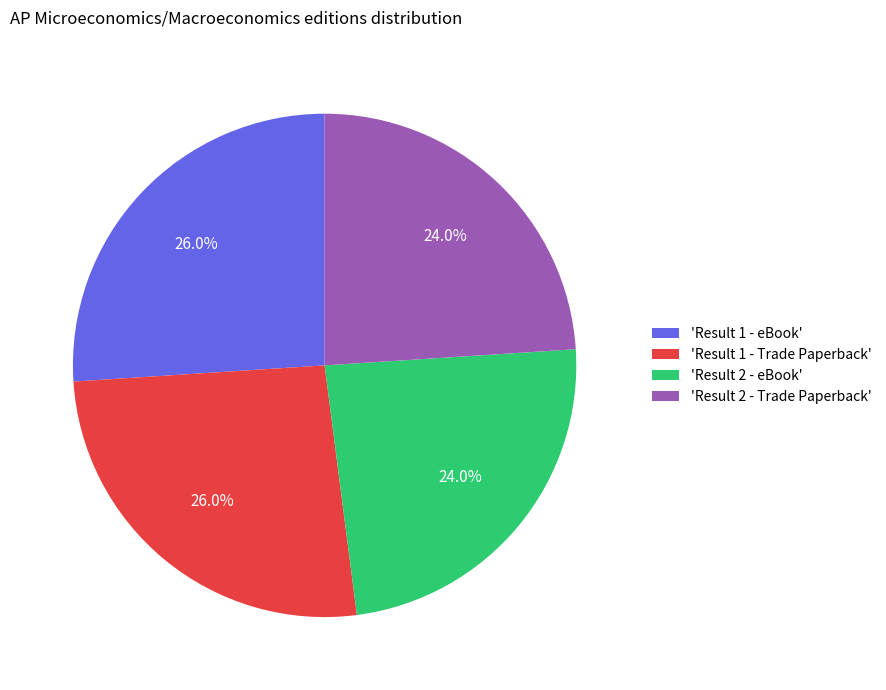

Does 'Result 2 - eBook' account for over 50% of the chart?

No